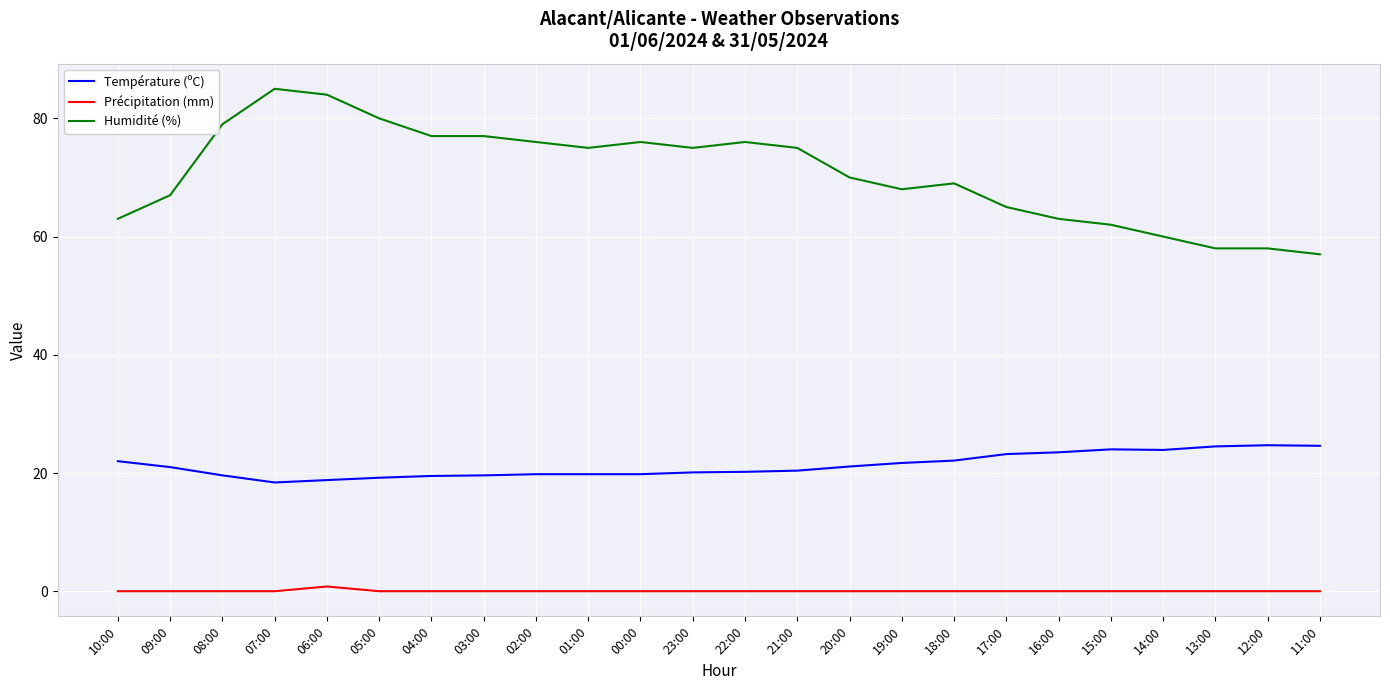

Which category has the lowest value in the Humidité (%) series?

11:00